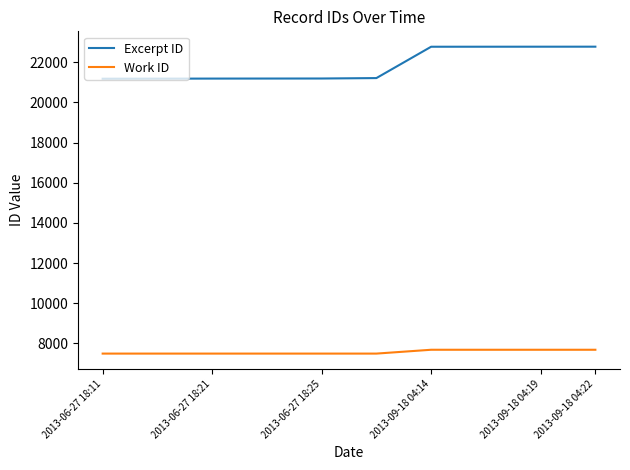

At how many categories does at least one series exceed 17797?

10